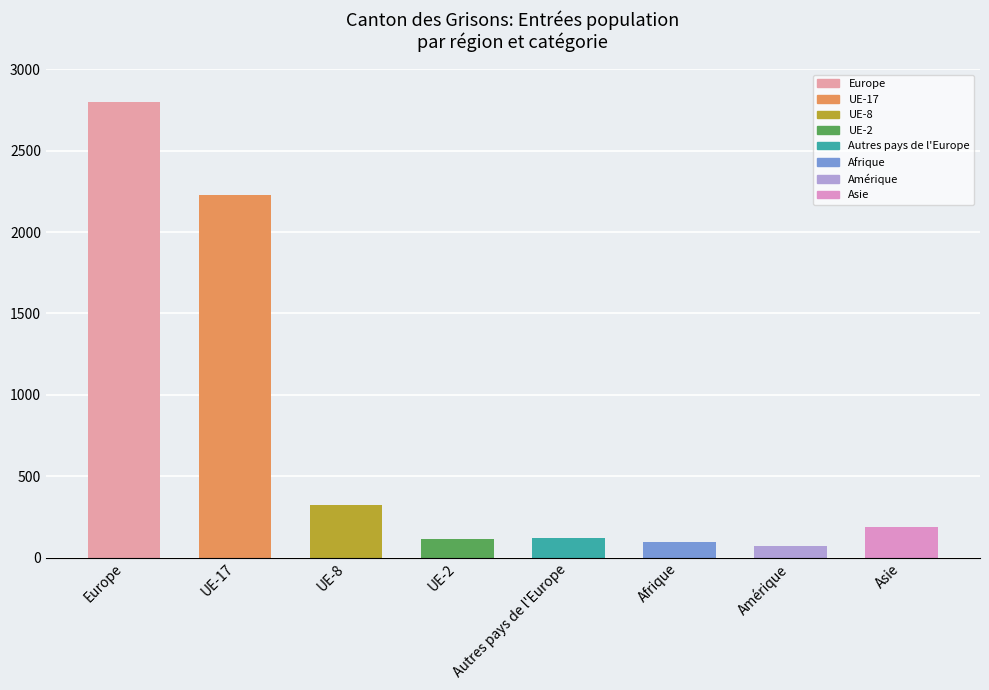

Approximately how many times larger is the value at Autres pays de l'Europe compared to Afrique?

1.3